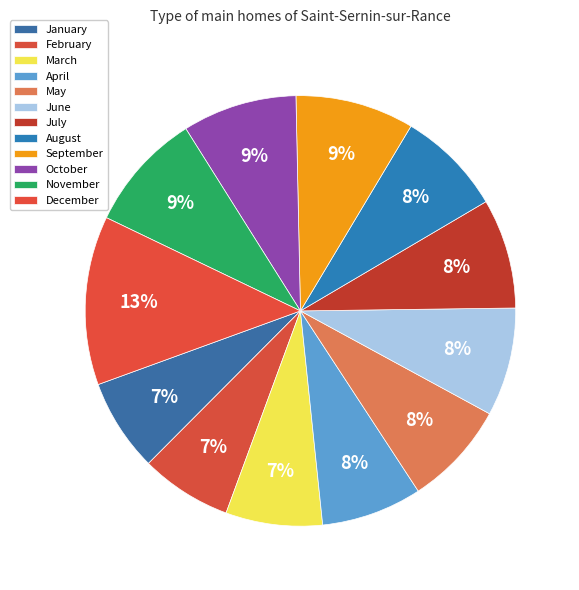

True or false: May accounts for 8% of the total.

True